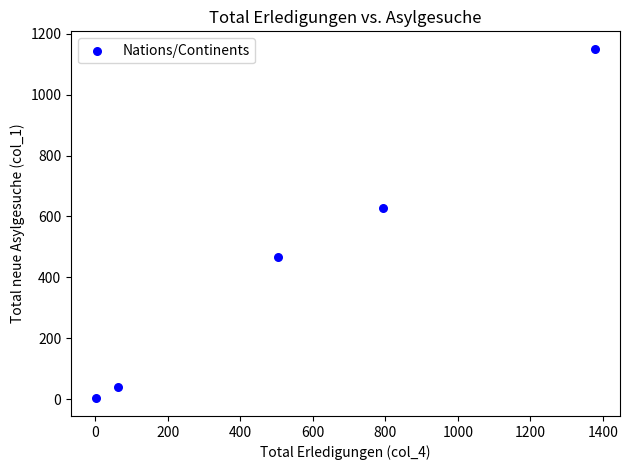

What Y value in the scatter plot is closest to 576?

629